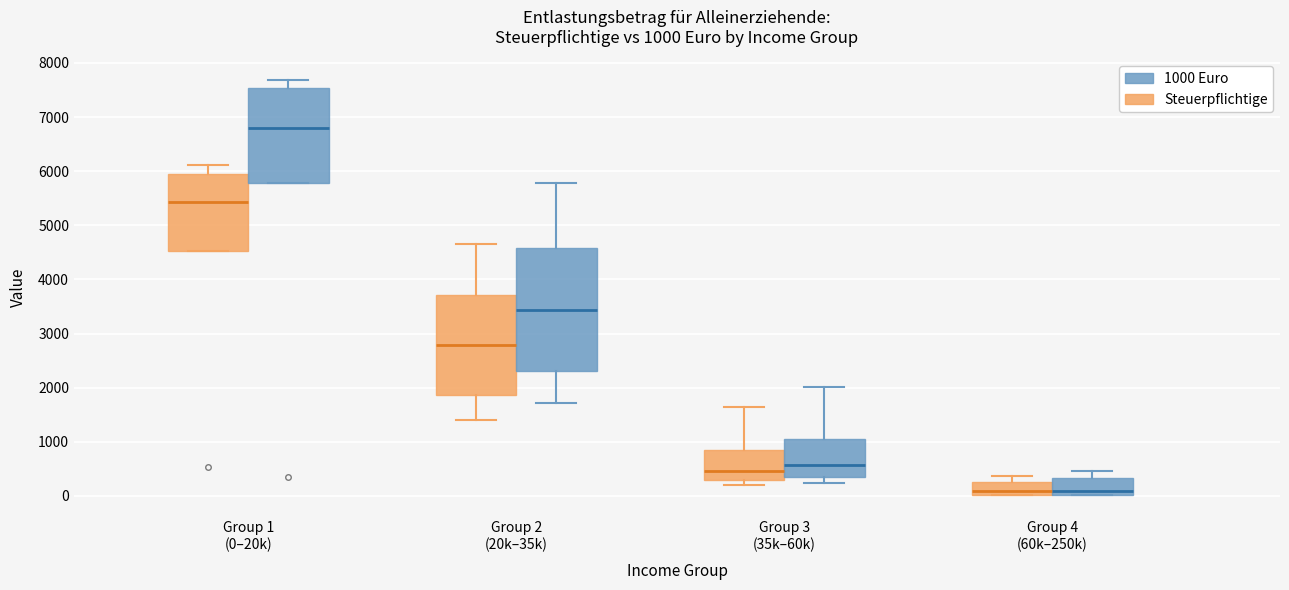

Comparing the boxes themselves (not the whiskers), which one is the tallest?

Group 2 (20k–35k) (1000 Euro)